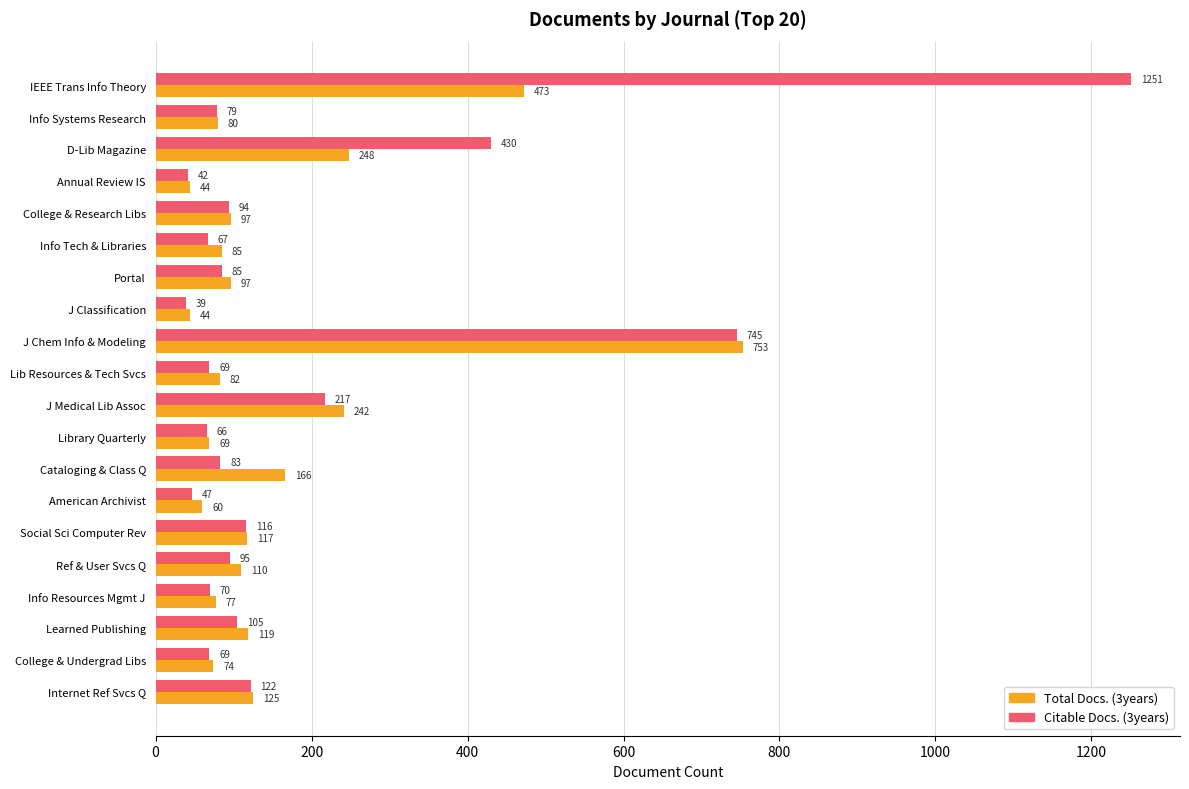

What is the minimum value for Citable Docs. (3years)?

39